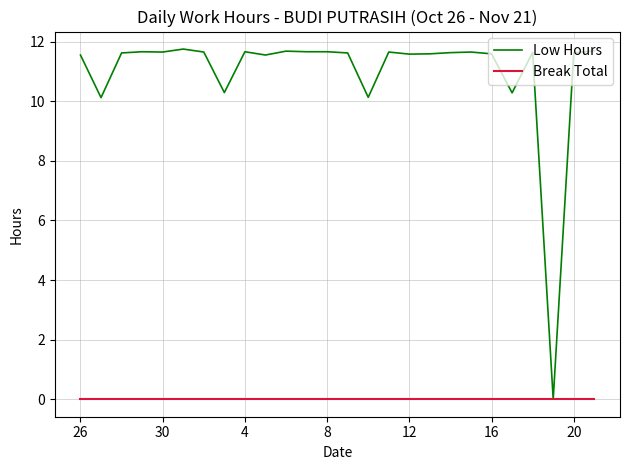

Which series has the largest range (max minus min)?

Low Hours